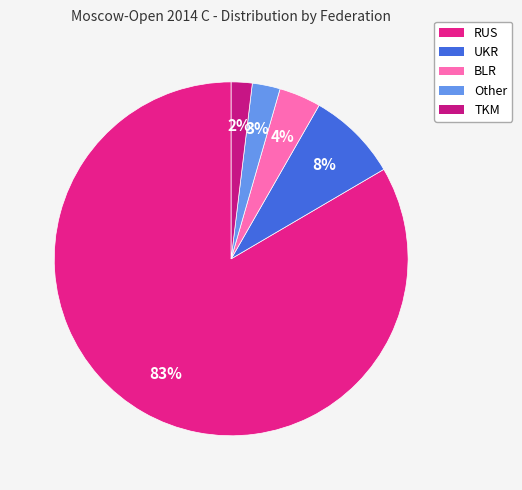

How many slices are in this pie chart?

5